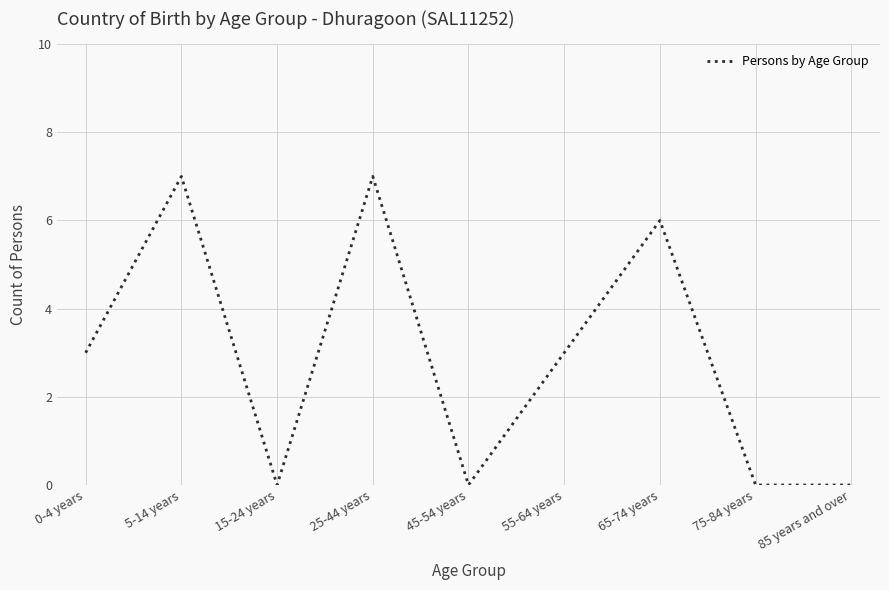

Reading left to right, transcribe all the data shown in this chart.

0-4 years=3	5-14 years=7	15-24 years=0	25-44 years=7	45-54 years=0	55-64 years=3	65-74 years=6	75-84 years=0	85 years and over=0